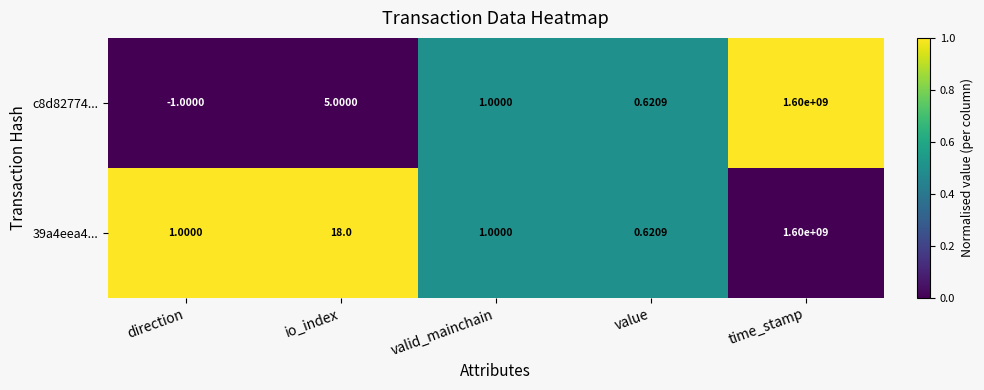

At which label does c8d82774... first exceed 1?

io_index